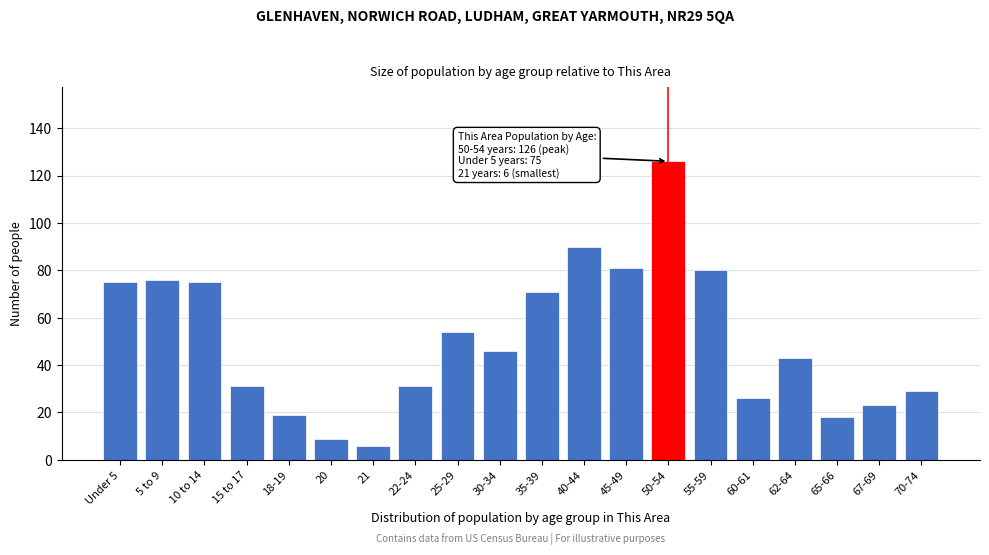

Reading left to right, what are all the values shown in this chart?

Under 5=75	5 to 9=76	10 to 14=75	15 to 17=31	18-19=19	20=9	21=6	22-24=31	25-29=54	30-34=46	35-39=71	40-44=90	45-49=81	50-54=126	55-59=80	60-61=26	62-64=43	65-66=18	67-69=23	70-74=29